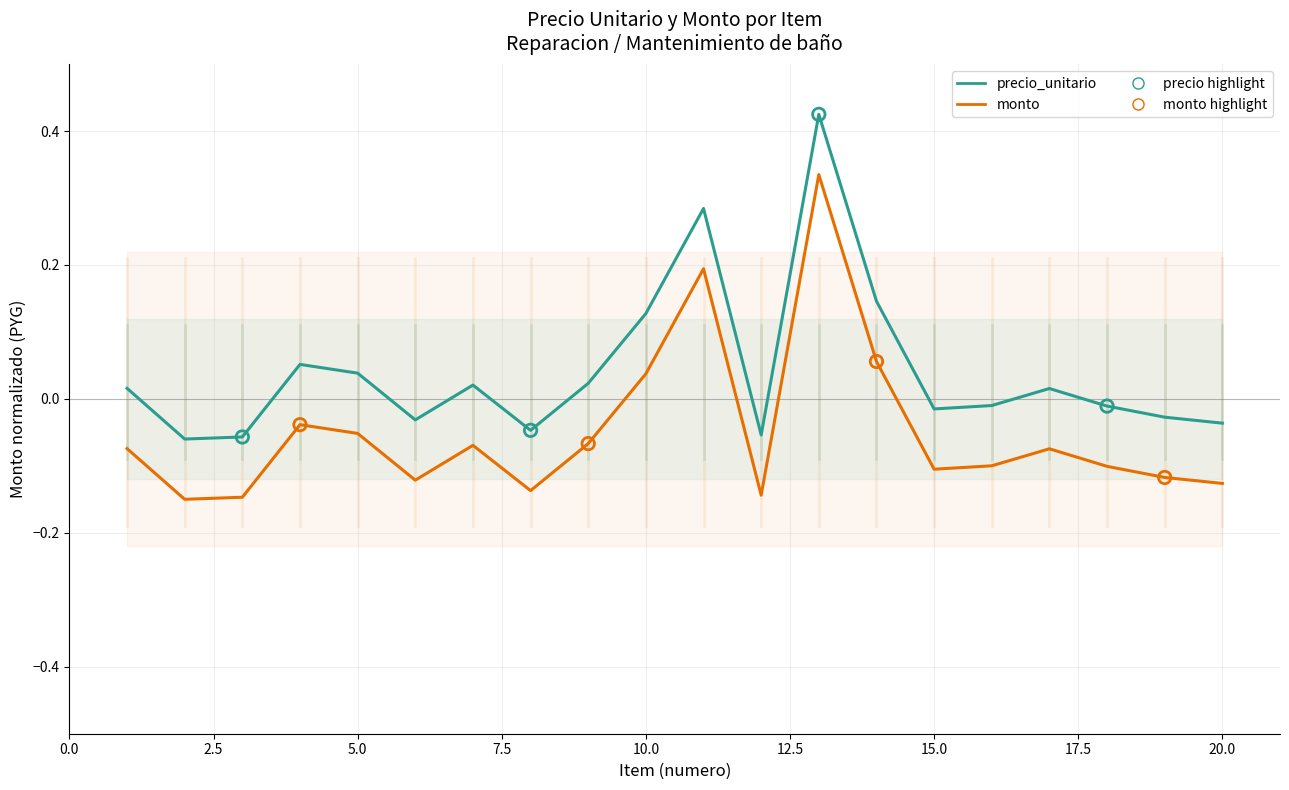

Is the value of monto at 5.0 greater than the value of precio_unitario at 11?

No